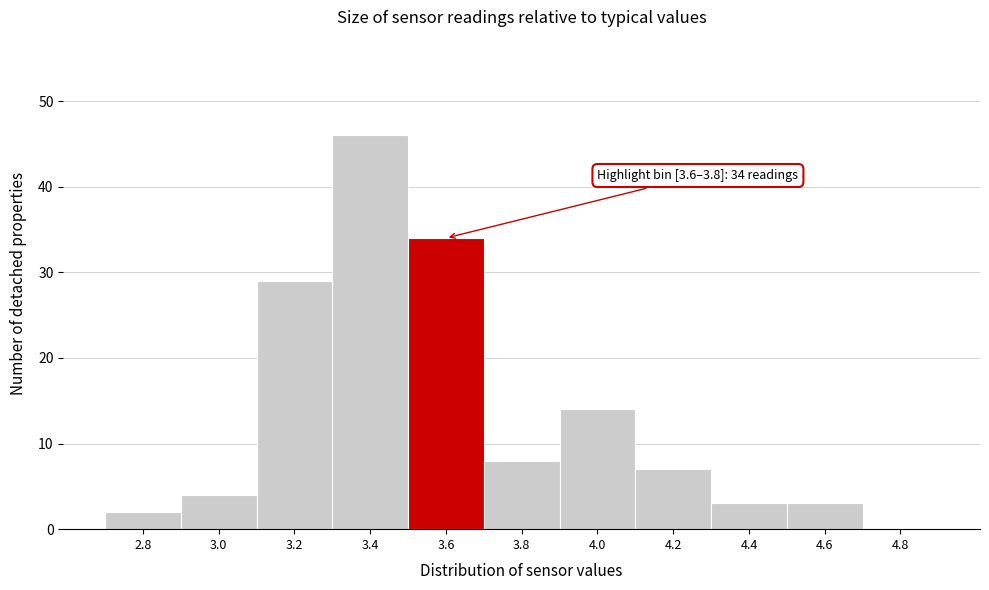

Reading left to right, extract all data points from this chart.

2.8=2	3.0=4	3.2=29	3.4=46	3.6=34	3.8=8	4.0=14	4.2=7	4.4=3	4.6=3	4.8=0